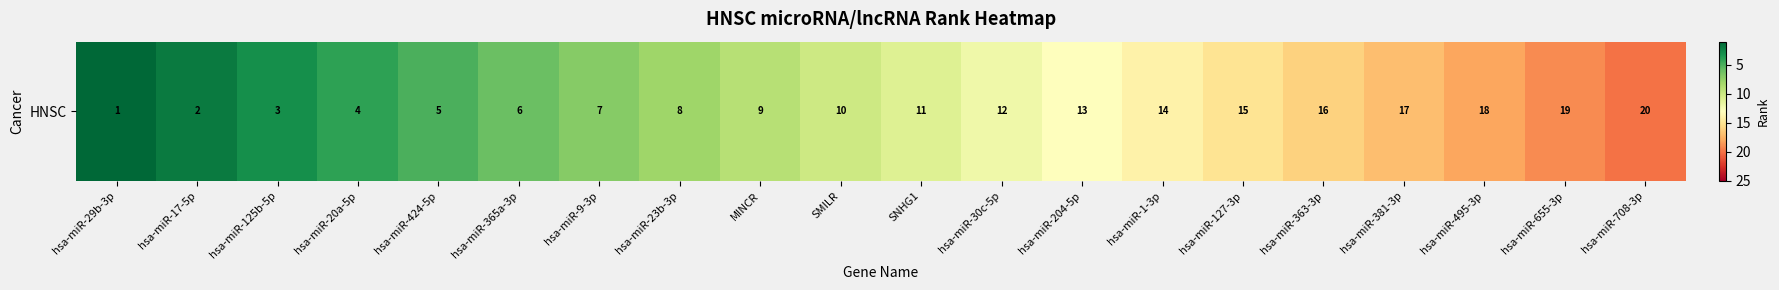

Approximately how many times larger is the value at hsa-miR-655-3p compared to hsa-miR-363-3p?

1.2